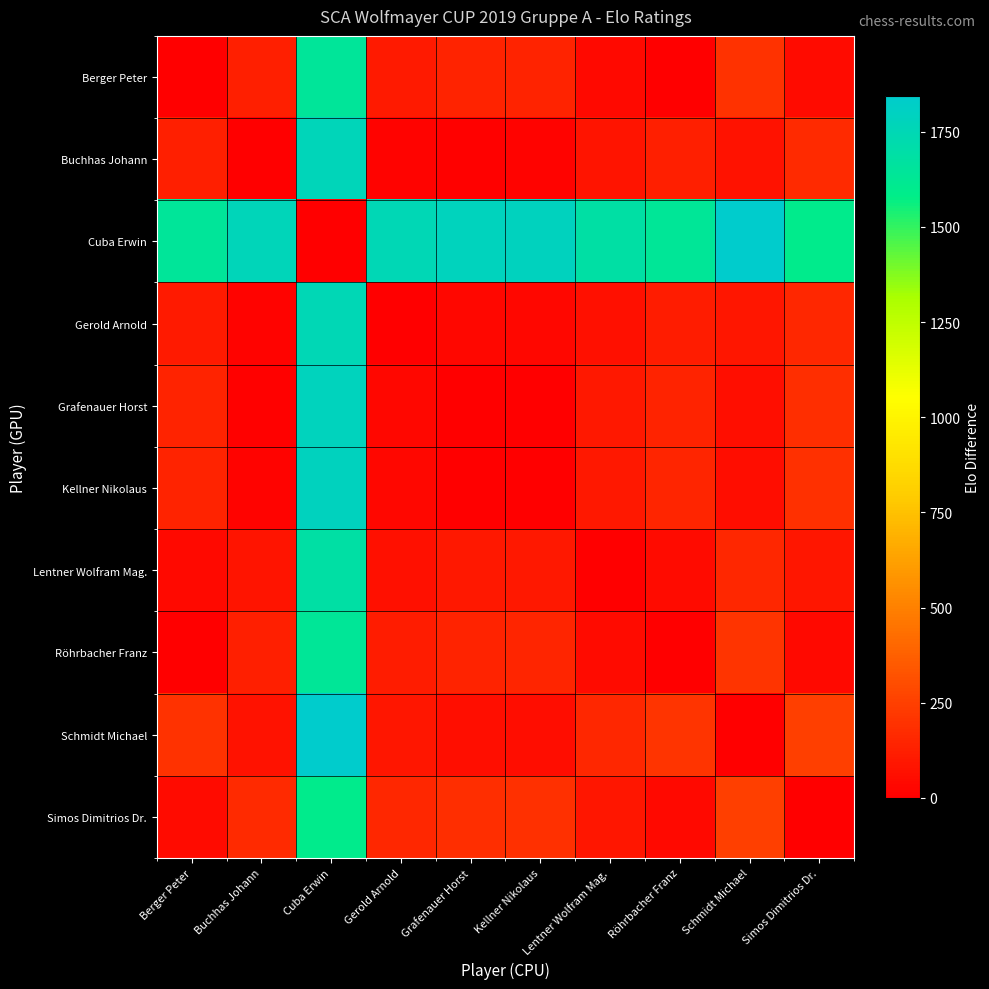

What is the difference between the highest and lowest values at Berger Peter?

1648